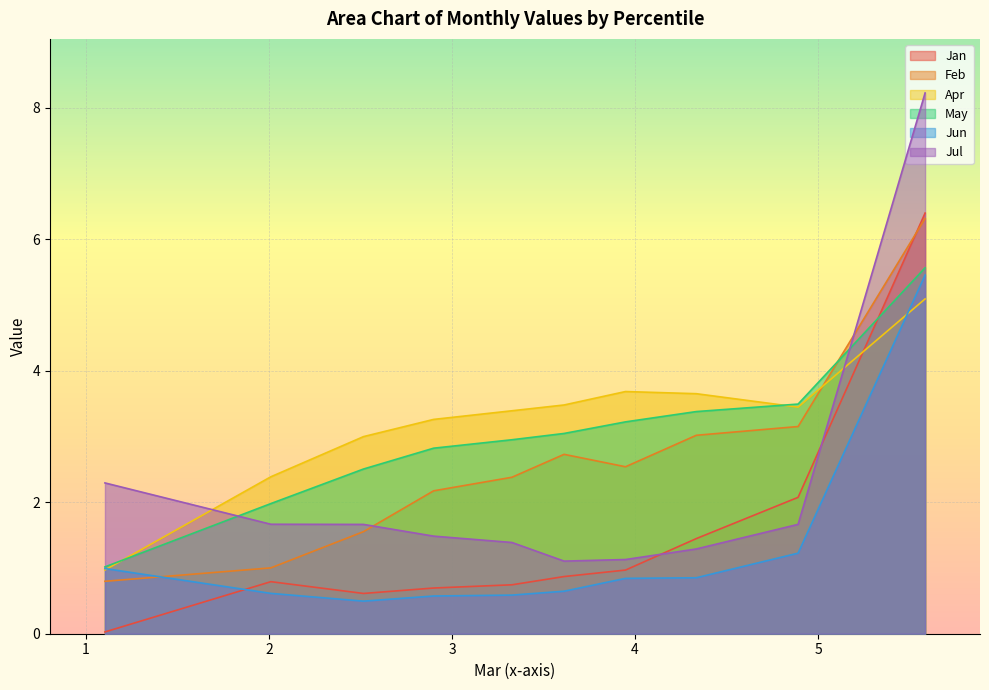

Which series ends up on top after the final intersection of Jan and Apr?

Jan